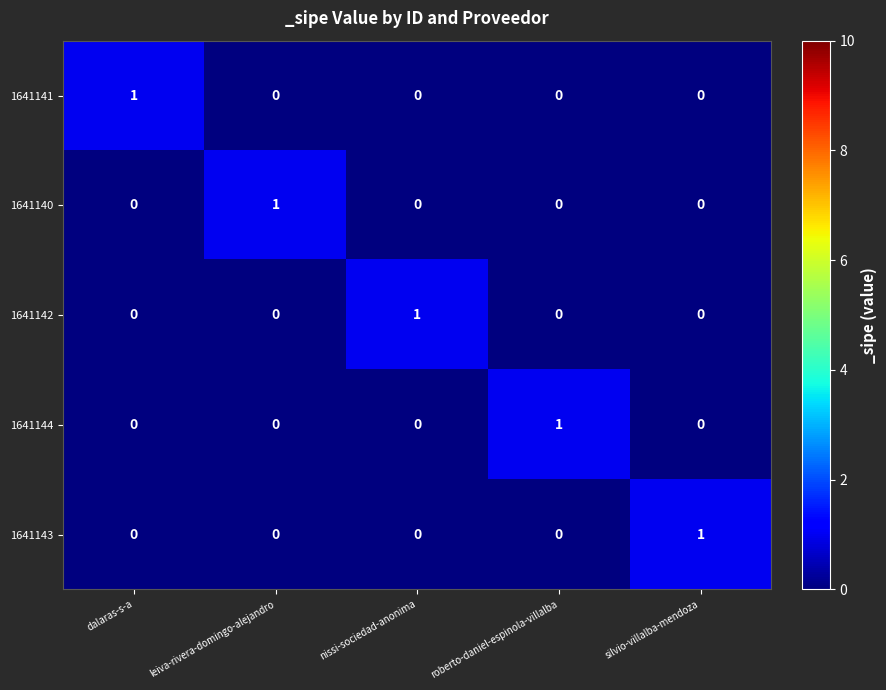

How many distinct data groups are displayed?

5